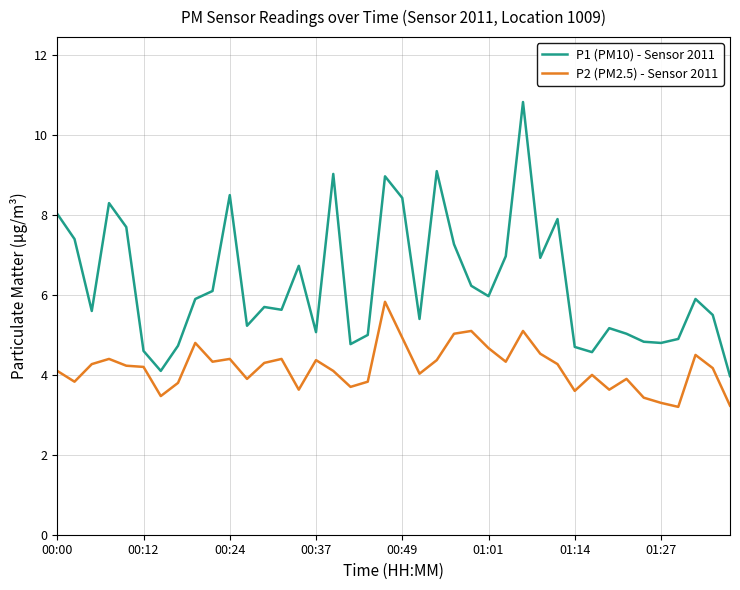

What is the highest value of the P2 (PM2.5) - Sensor 2011 series?

5.8